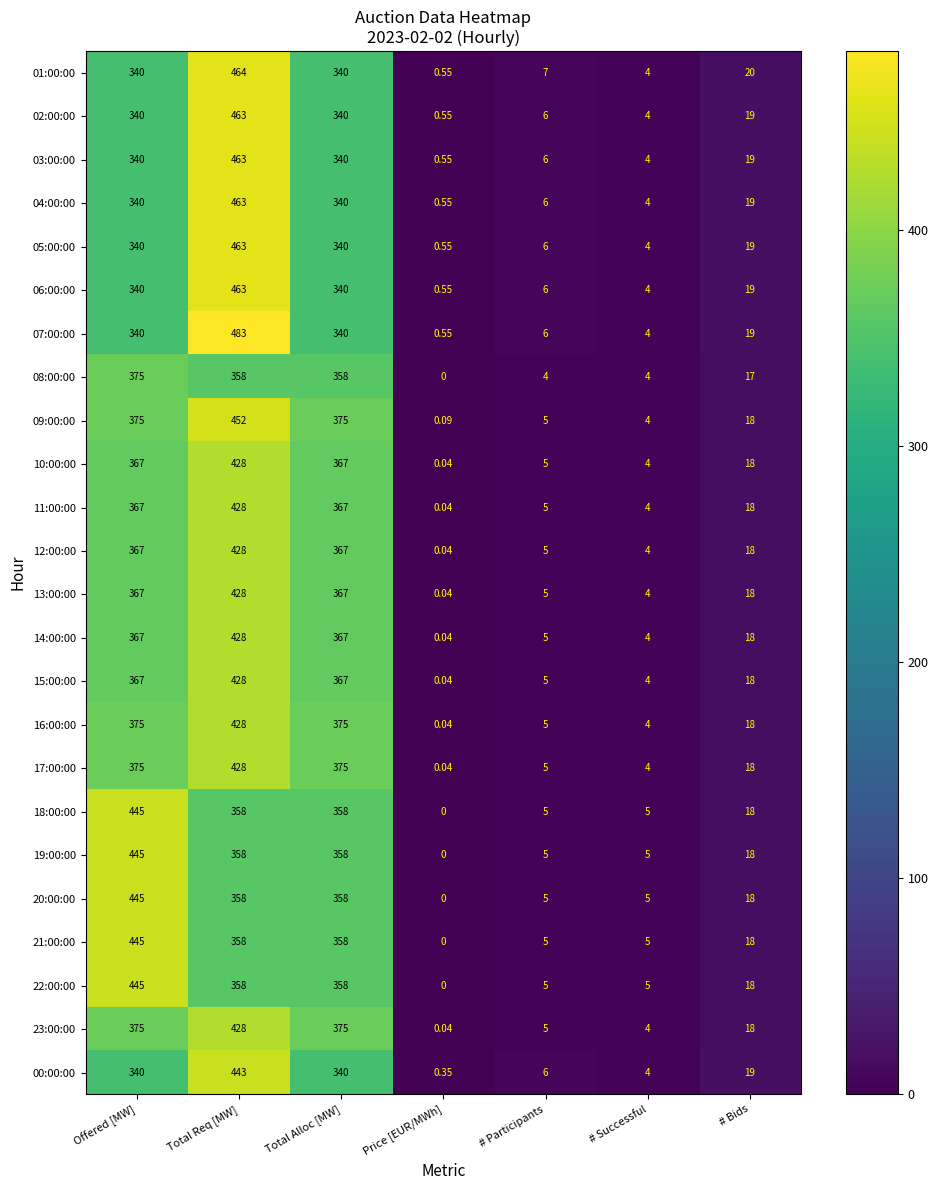

At which category does the chart reach its minimum across all series?

Price [EUR/MWh]